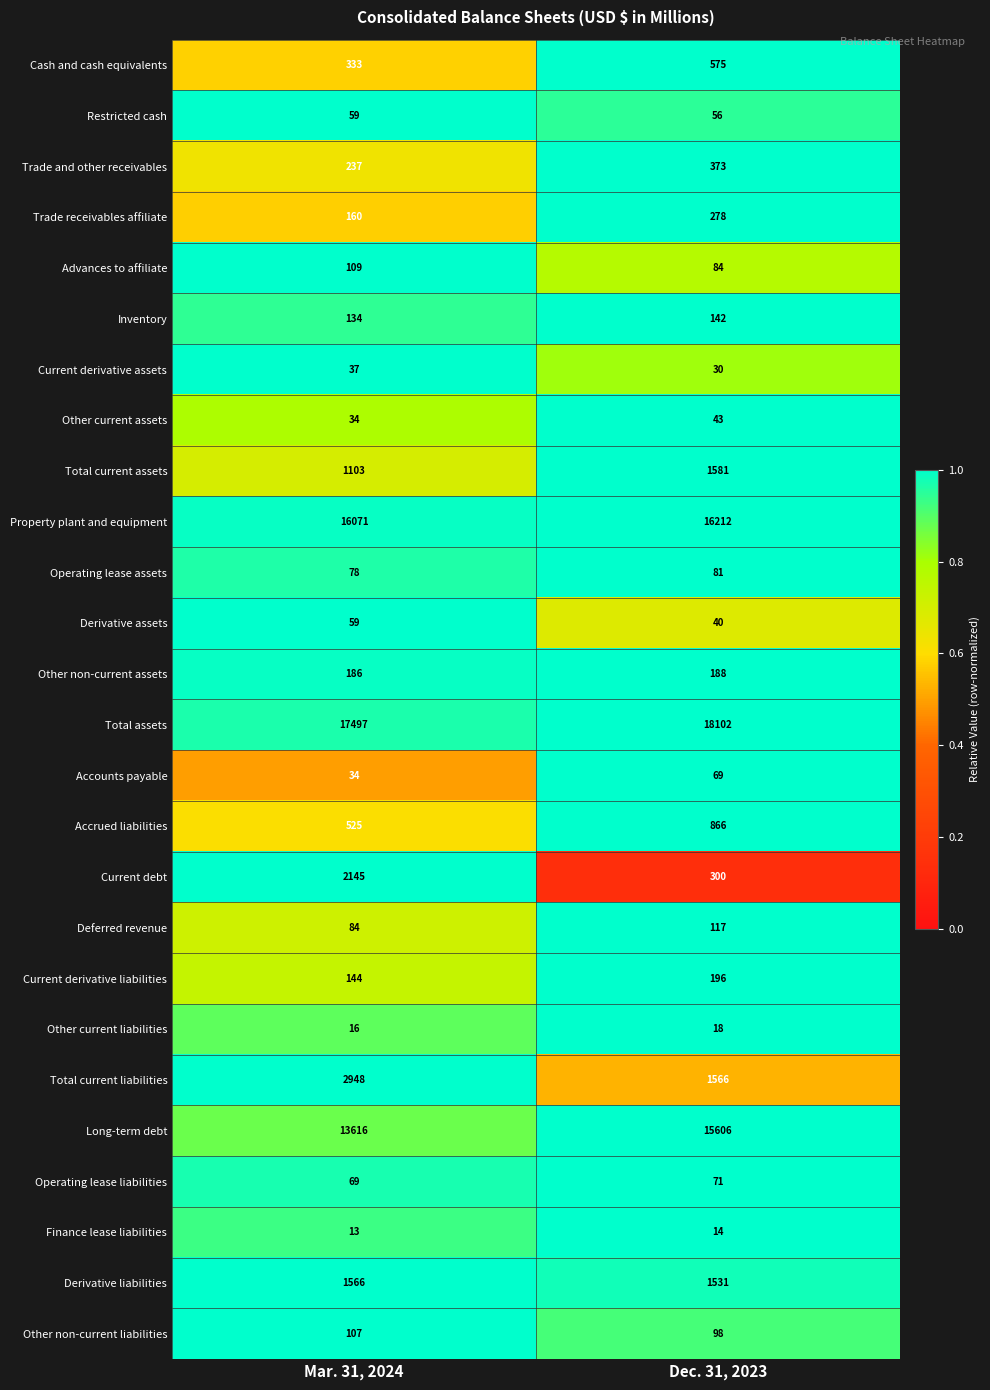

What is the spread (max minus min) of values at Mar. 31, 2024?

17484